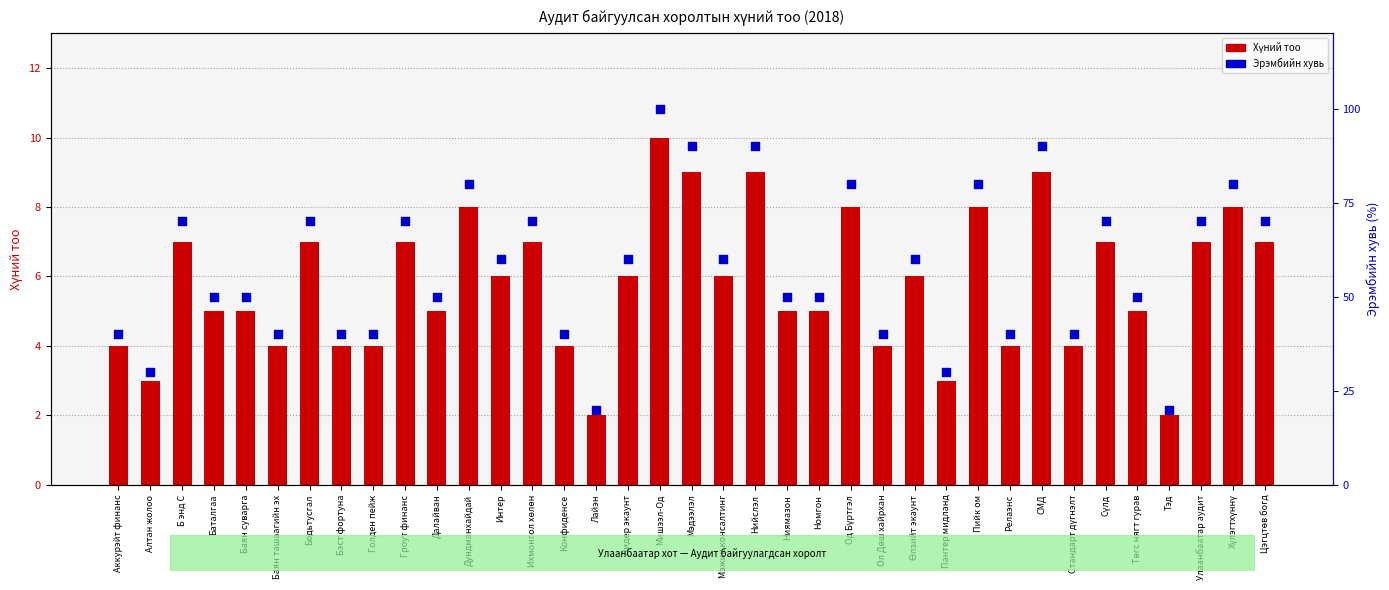

Which series has the widest spread of Y values?

Эрэмбийн хувь (%)